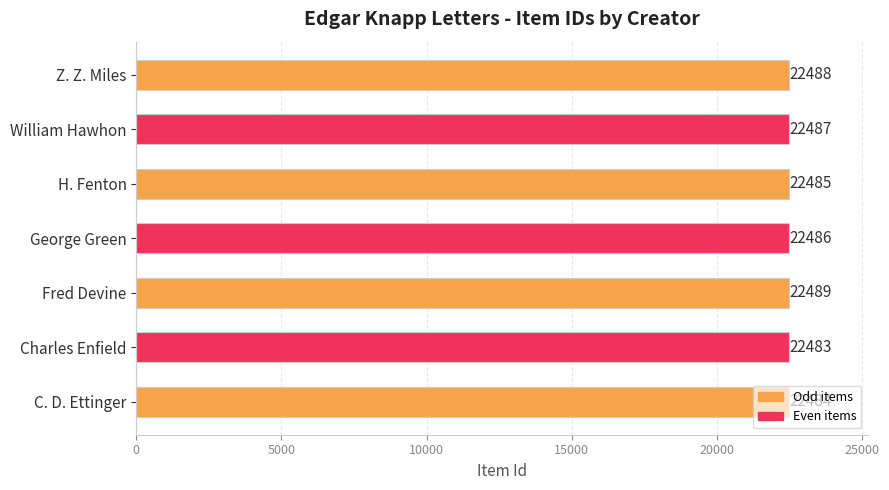

True or false: the data shows 5965 at William Hawhon.

False